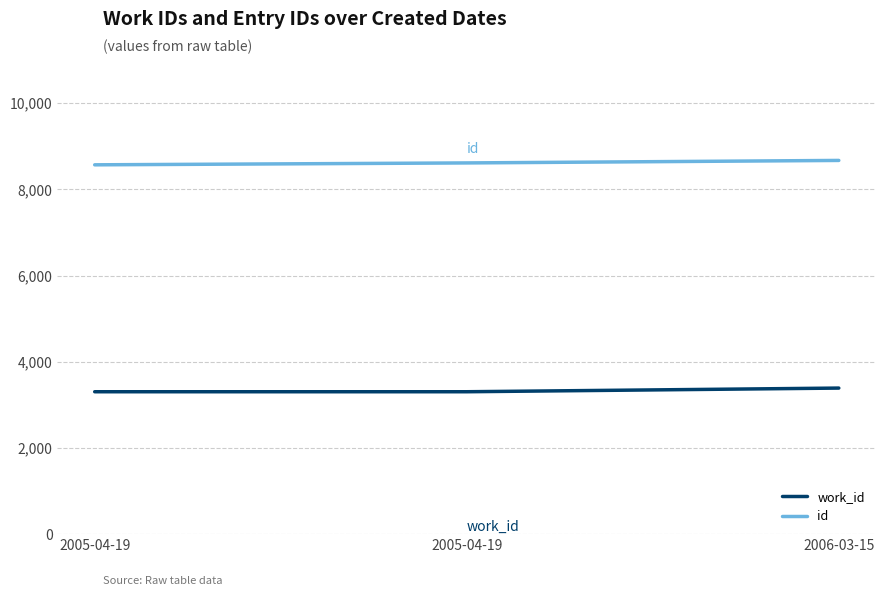

Which category has the lowest value in the id series?

2005-04-19